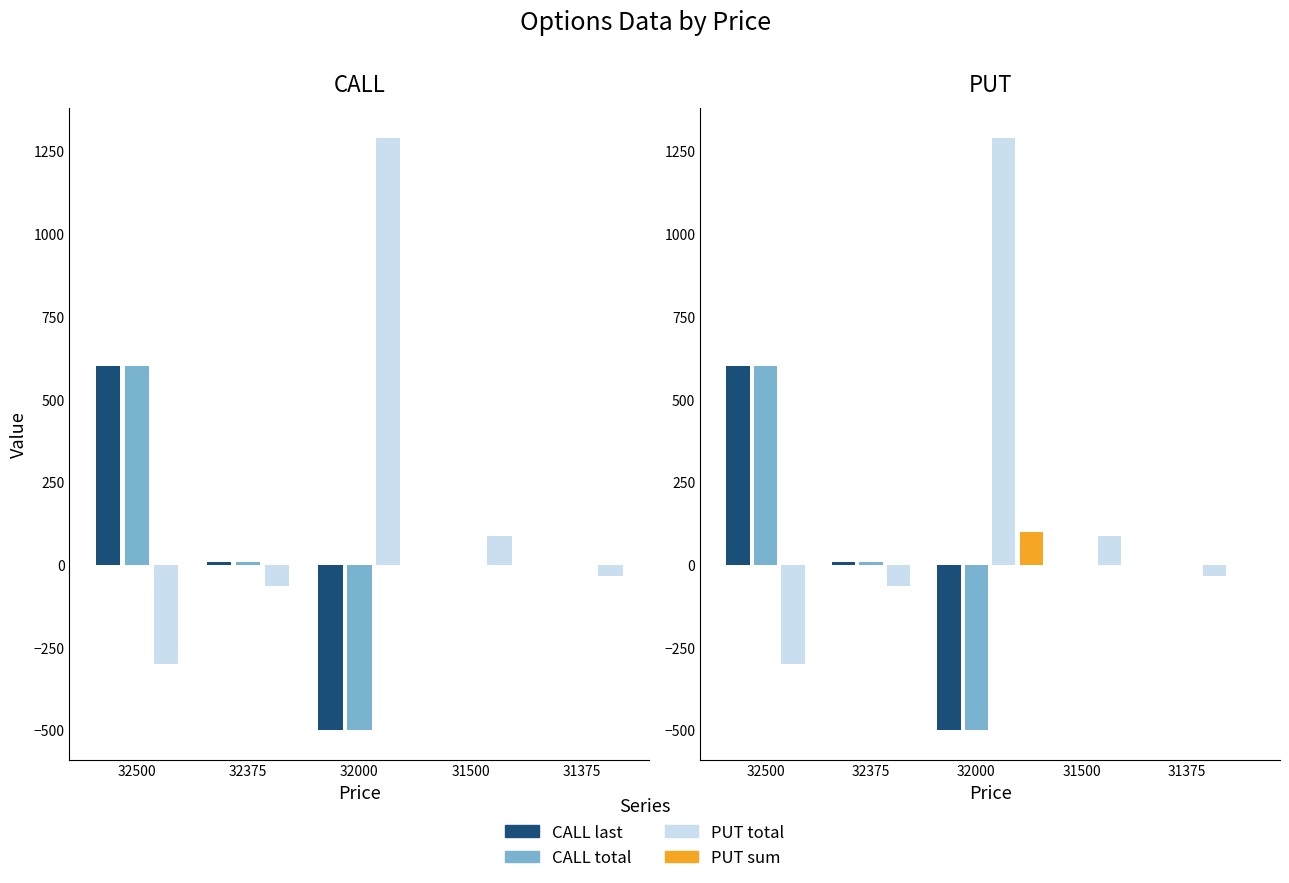

At which category is the sum across all series the highest?

32500